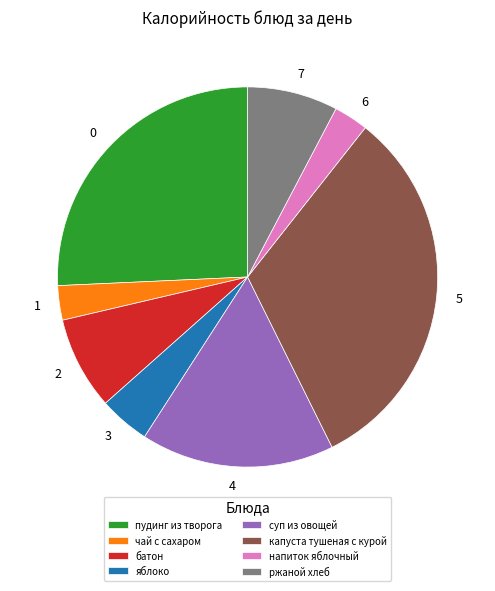

Combined, do 2 and 3 account for over 50%?

No